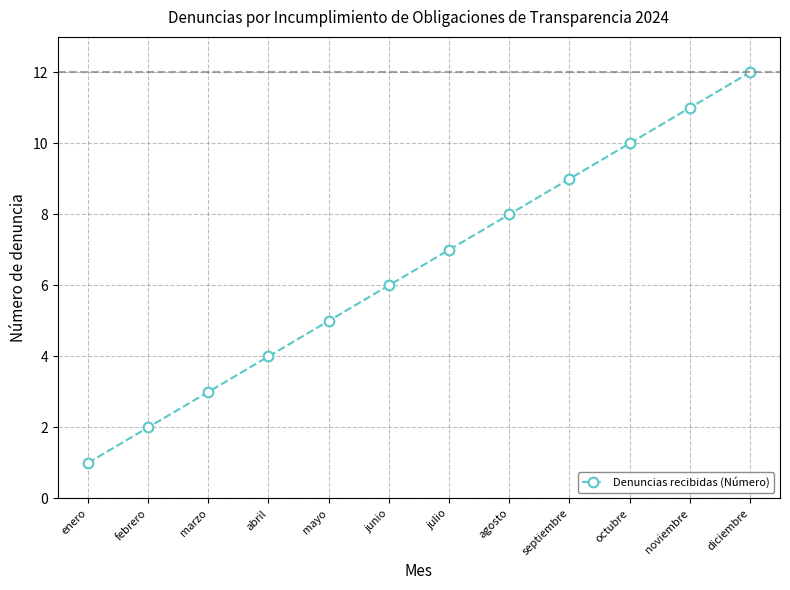

What is the label of the 5th point from the left?

mayo